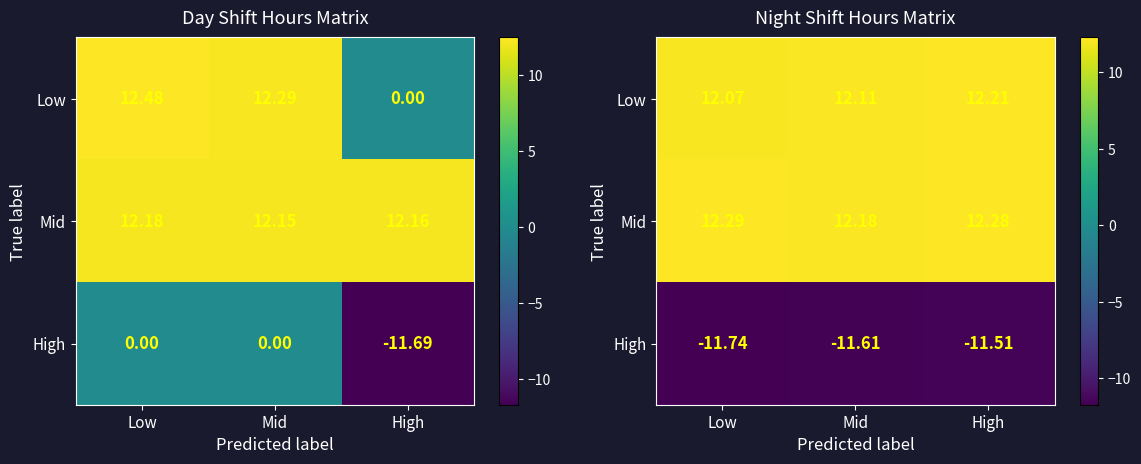

What is the difference between the highest and lowest values at Low?

24.0